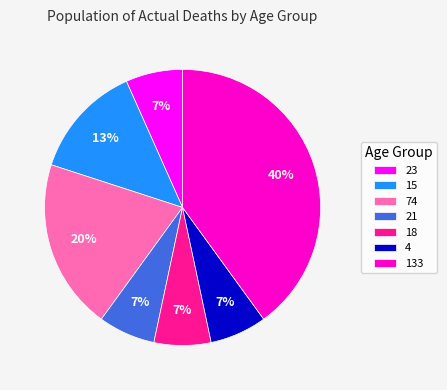

Approximately how many times larger is the value at 23 compared to 15?

0.5